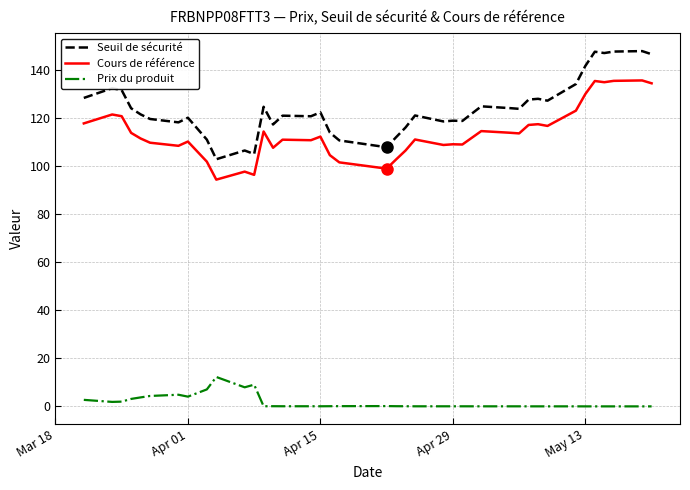

Which series has the largest range (max minus min)?

Seuil de sécurité